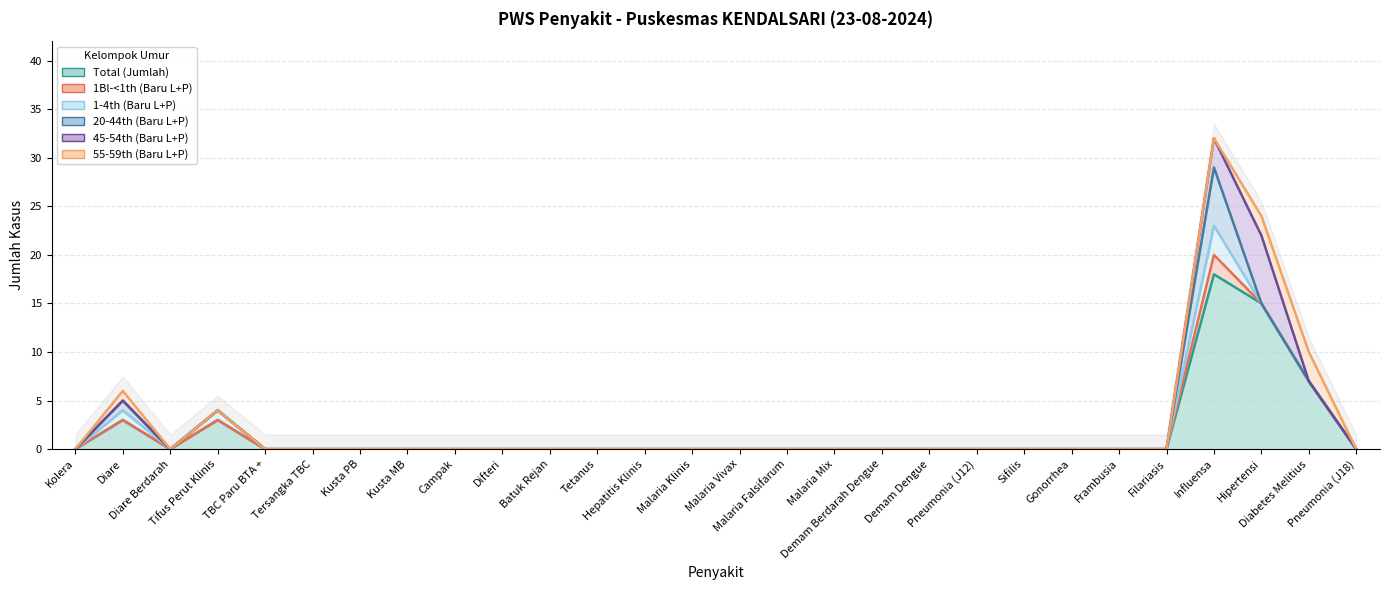

What is the label of the 8th point from the left?

Kusta MB